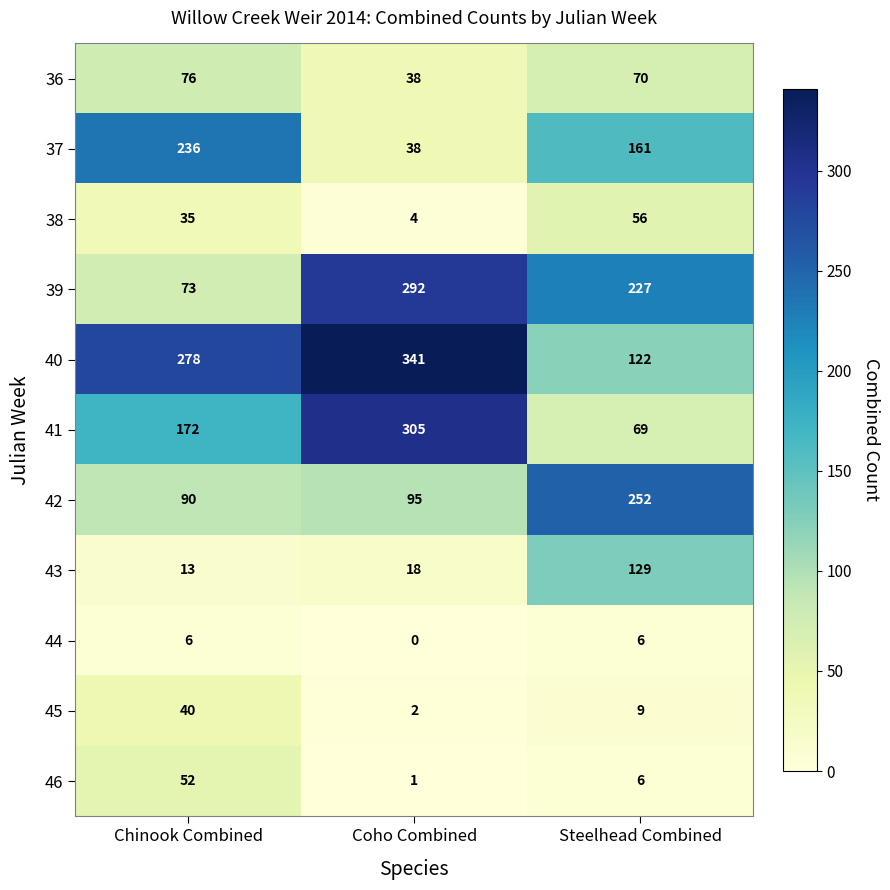

Count the number of categories in the chart.

3